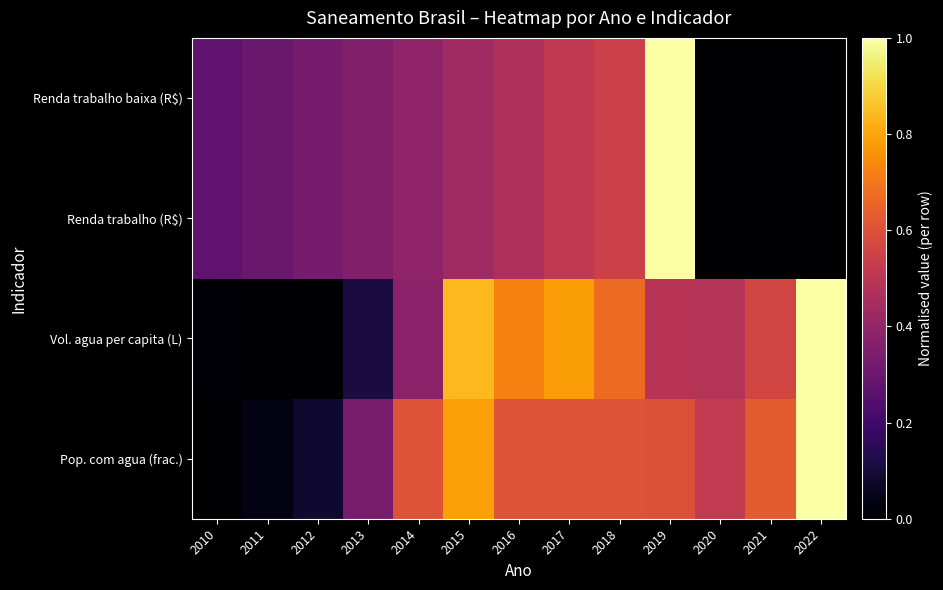

Reading left to right, extract all data points from this chart.

Pop. com agua (frac.): 2010=0.0	2011=0.0	2012=0.1	2013=0.3	2014=0.6	2015=0.8	2016=0.6	2017=0.6	2018=0.6	2019=0.6	2020=0.5	2021=0.6	2022=1.0
Vol. agua per capita (L): 2010=0.0	2011=0.0	2012=0.0	2013=0.1	2014=0.4	2015=0.8	2016=0.7	2017=0.8	2018=0.7	2019=0.5	2020=0.5	2021=0.6	2022=1.0
Renda trabalho (R$): 2010=0.3	2011=0.3	2012=0.3	2013=0.4	2014=0.4	2015=0.4	2016=0.5	2017=0.5	2018=0.5	2019=1.0	2020=0.0	2021=0.0	2022=0.0
Renda trabalho baixa (R$): 2010=0.3	2011=0.3	2012=0.3	2013=0.4	2014=0.4	2015=0.4	2016=0.5	2017=0.5	2018=0.5	2019=1.0	2020=0.0	2021=0.0	2022=0.0